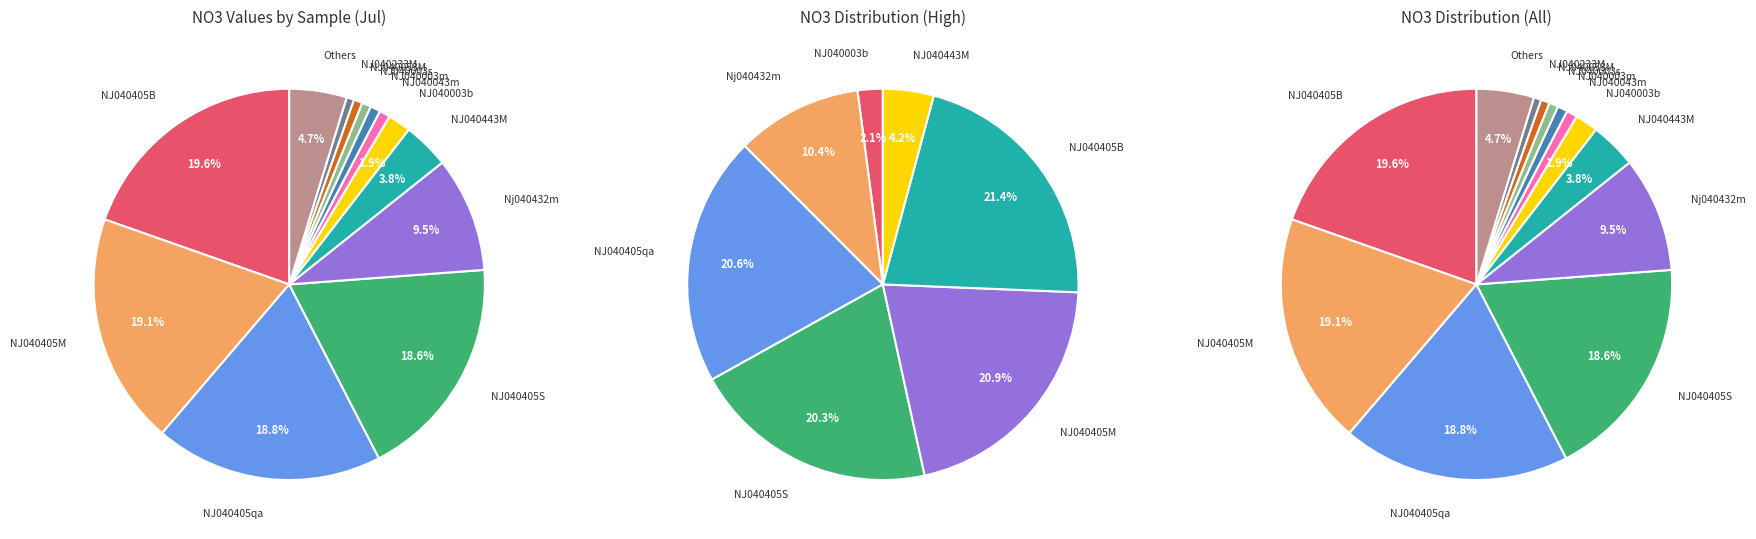

Count the number of slices in the pie.

22